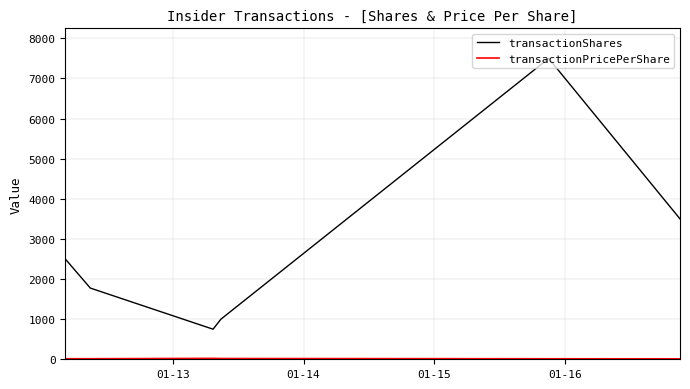

What is the maximum value shown in the chart?

7500.0